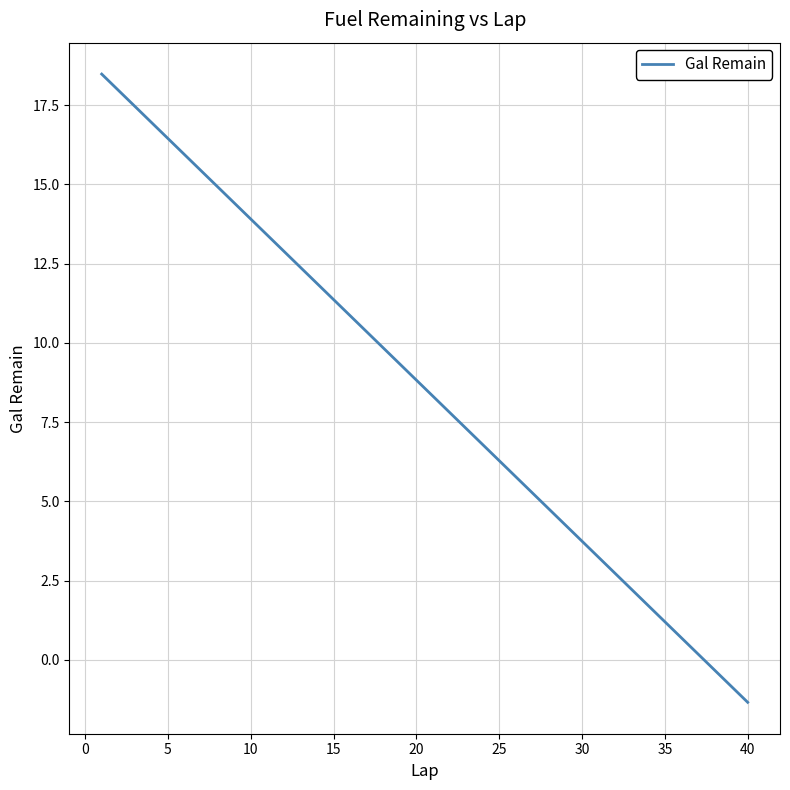

What is the difference between the maximum and minimum values?

19.8